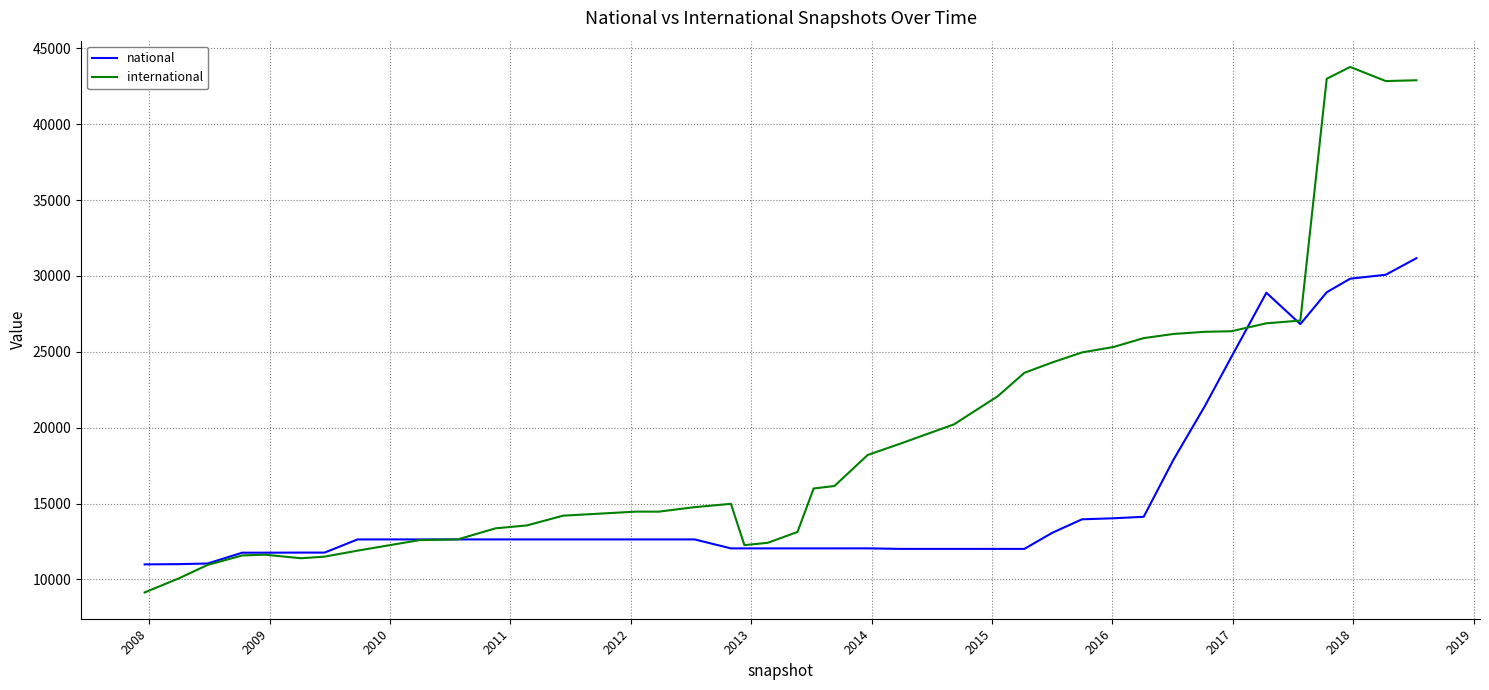

What is the maximum value shown in the chart?

43768